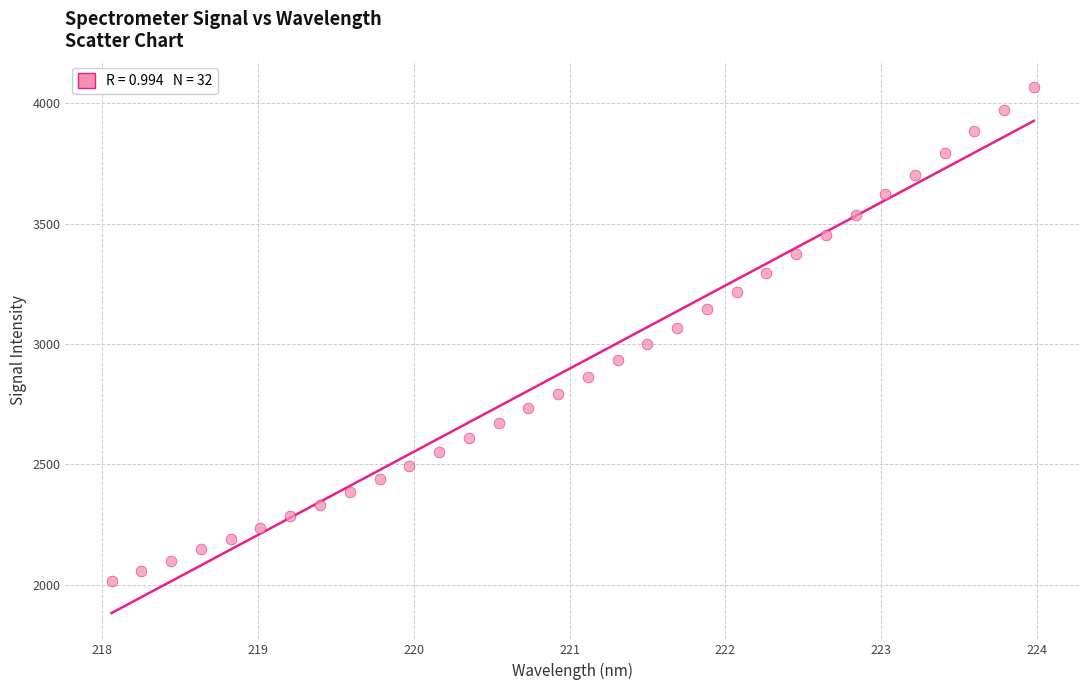

What is the range of Y values (max minus min)?

2050.5